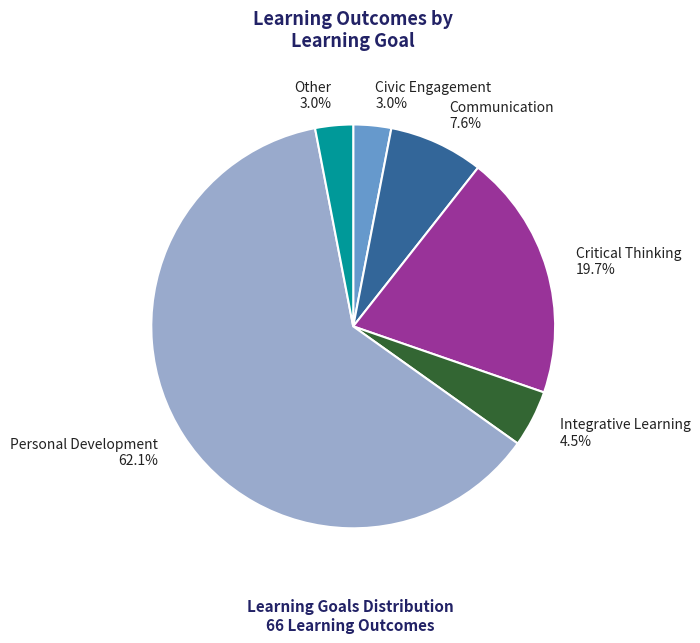

To the nearest percent, what is the average slice percentage?

17%